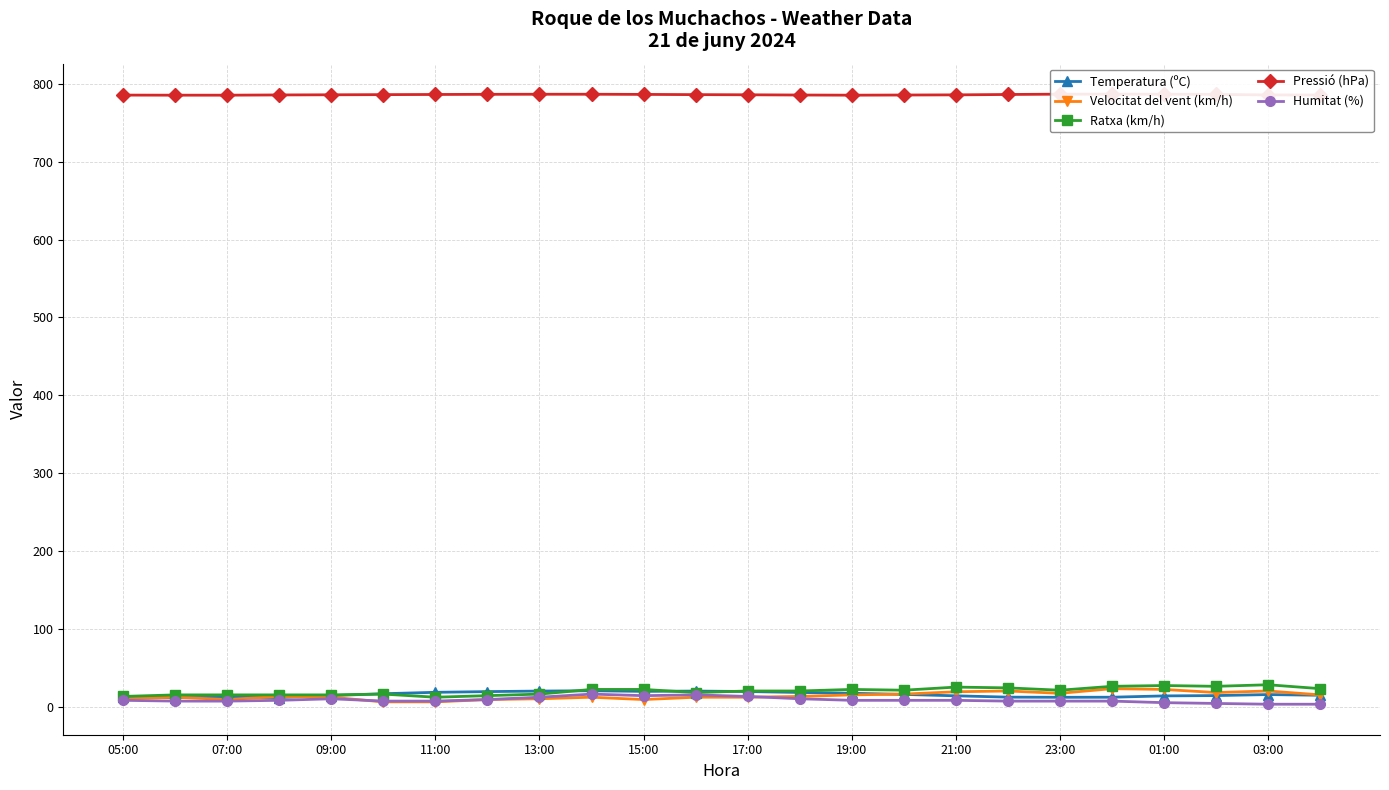

Which series has the largest range (max minus min)?

Velocitat del vent (km/h)